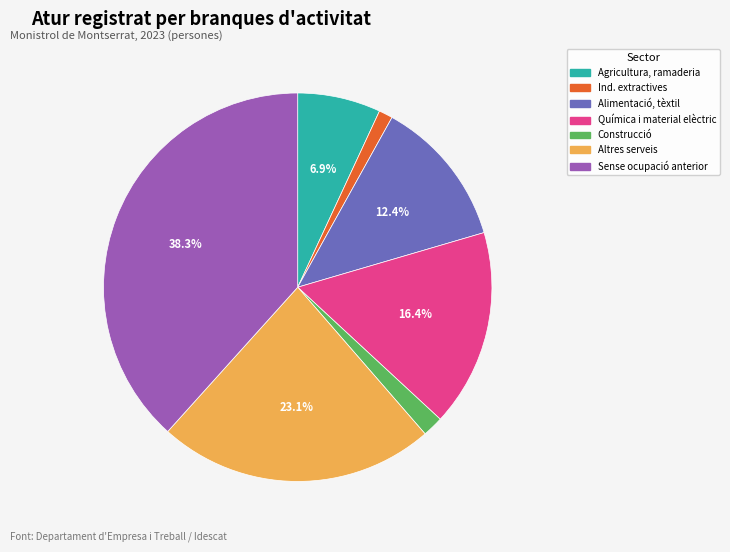

Is Agricultura, ramaderia the majority of the pie?

No